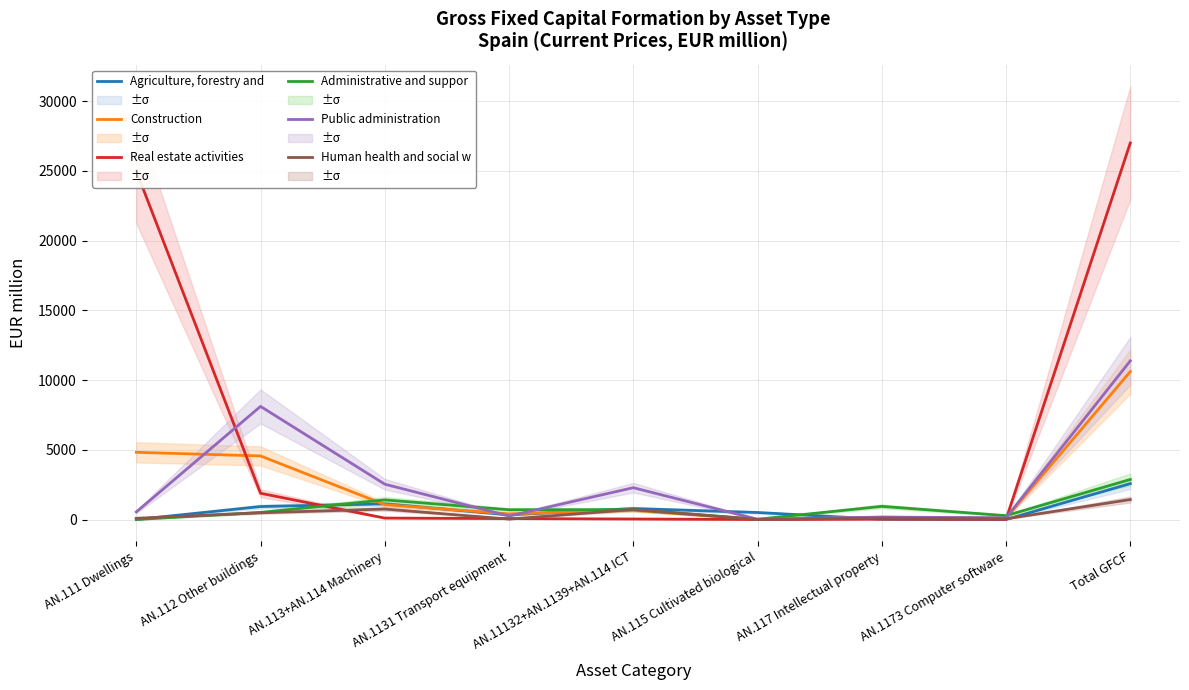

How many lines are shown in the chart?

6